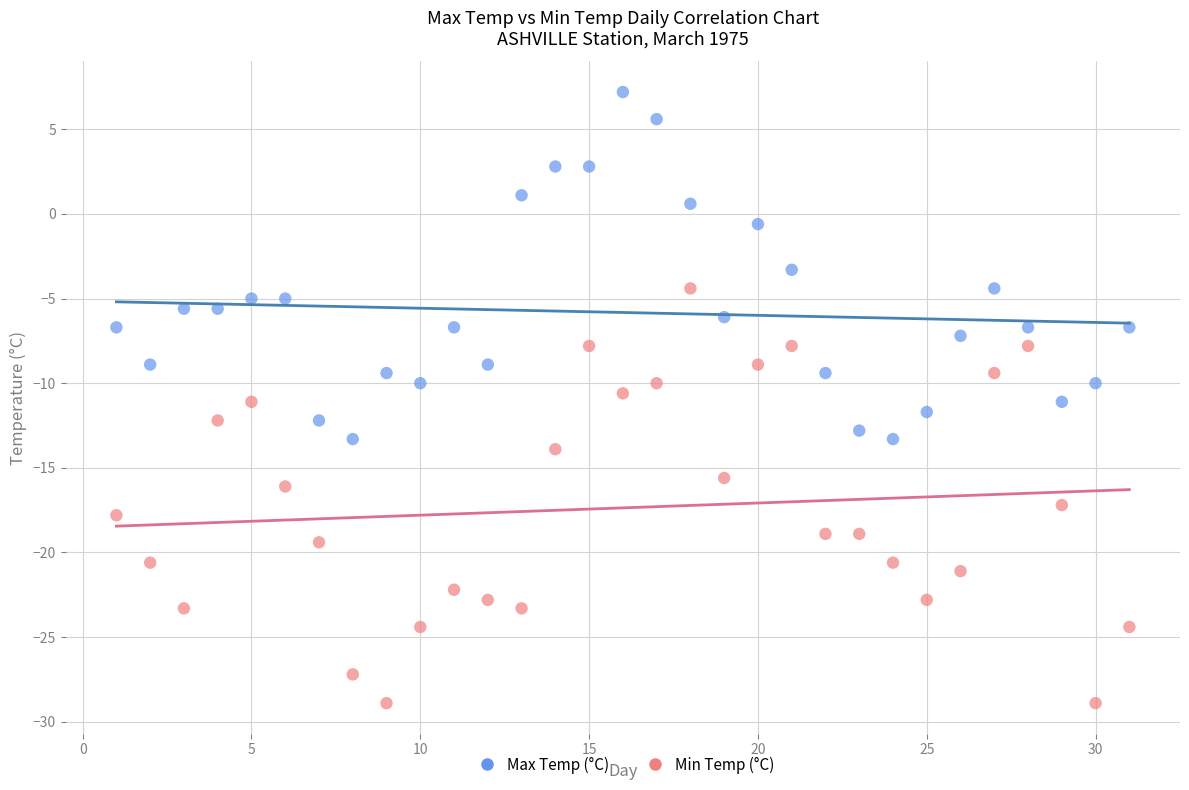

Across all data points, what is the range of X values (max minus min)?

30.0